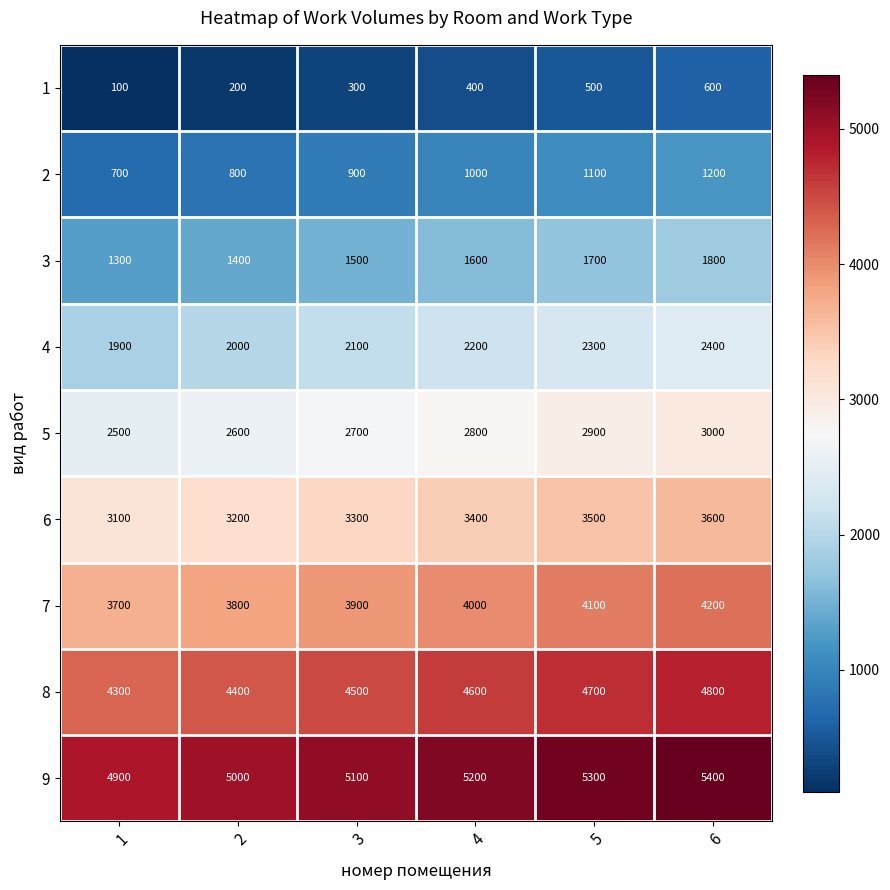

At which label does 8 reach its peak?

6